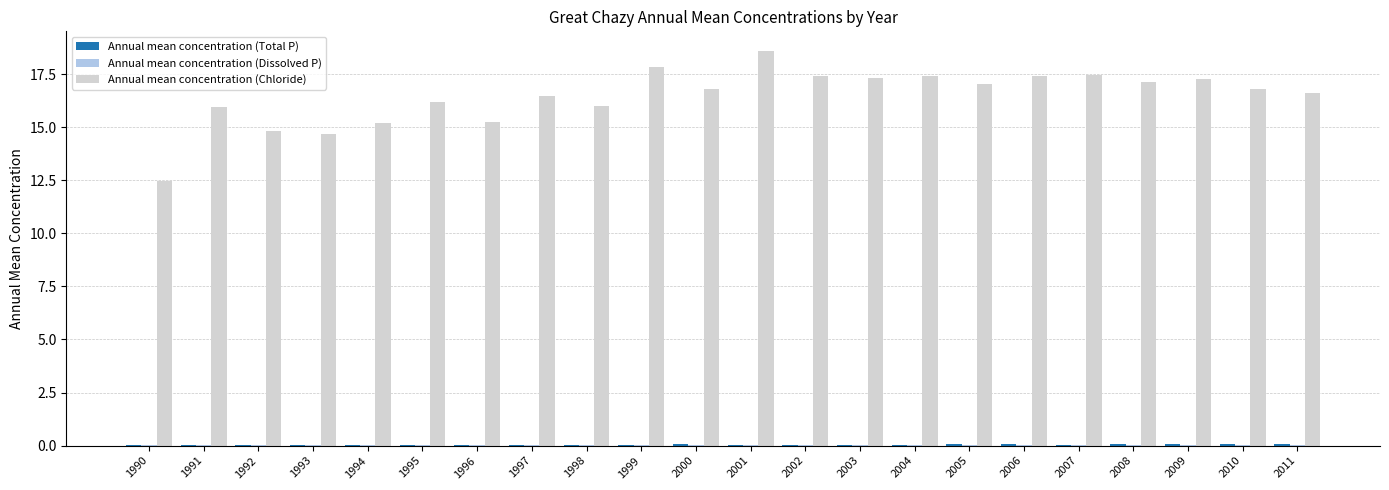

Which series has the largest total across all categories?

Annual mean concentration (Chloride)